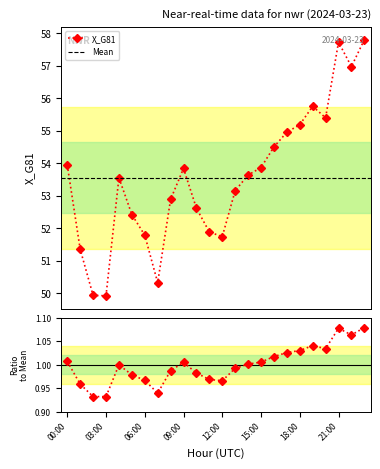

At which category does the data reach its first local valley?

03:00